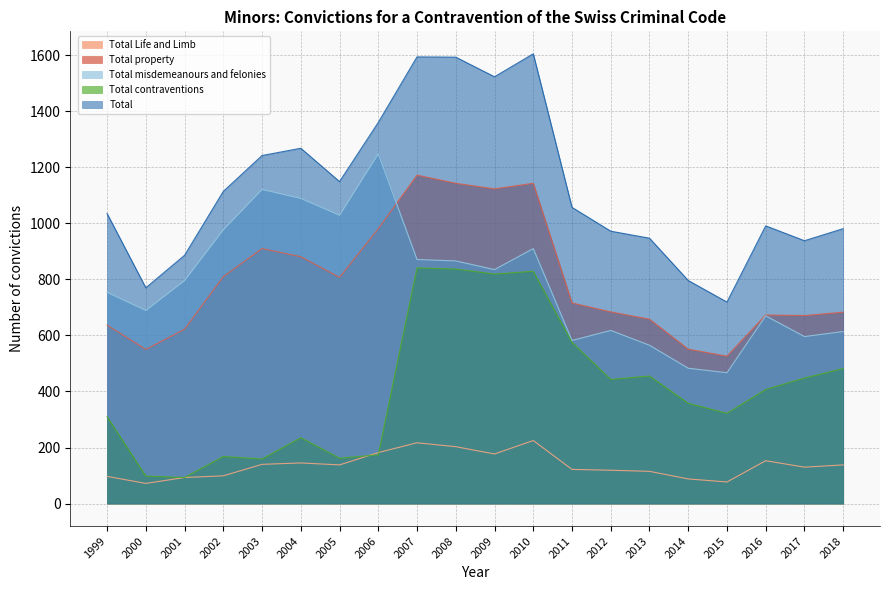

Where is the first local minimum for Total property?

2000